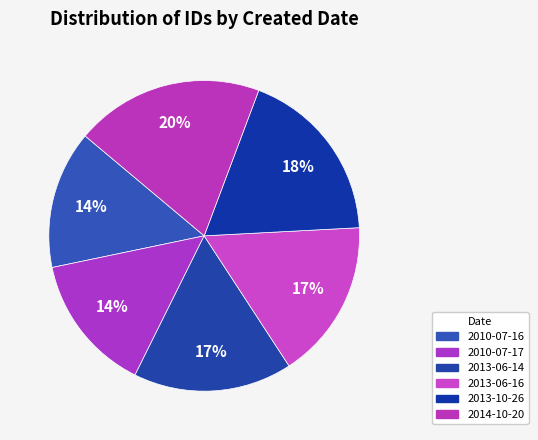

Count the number of slices in the pie.

6